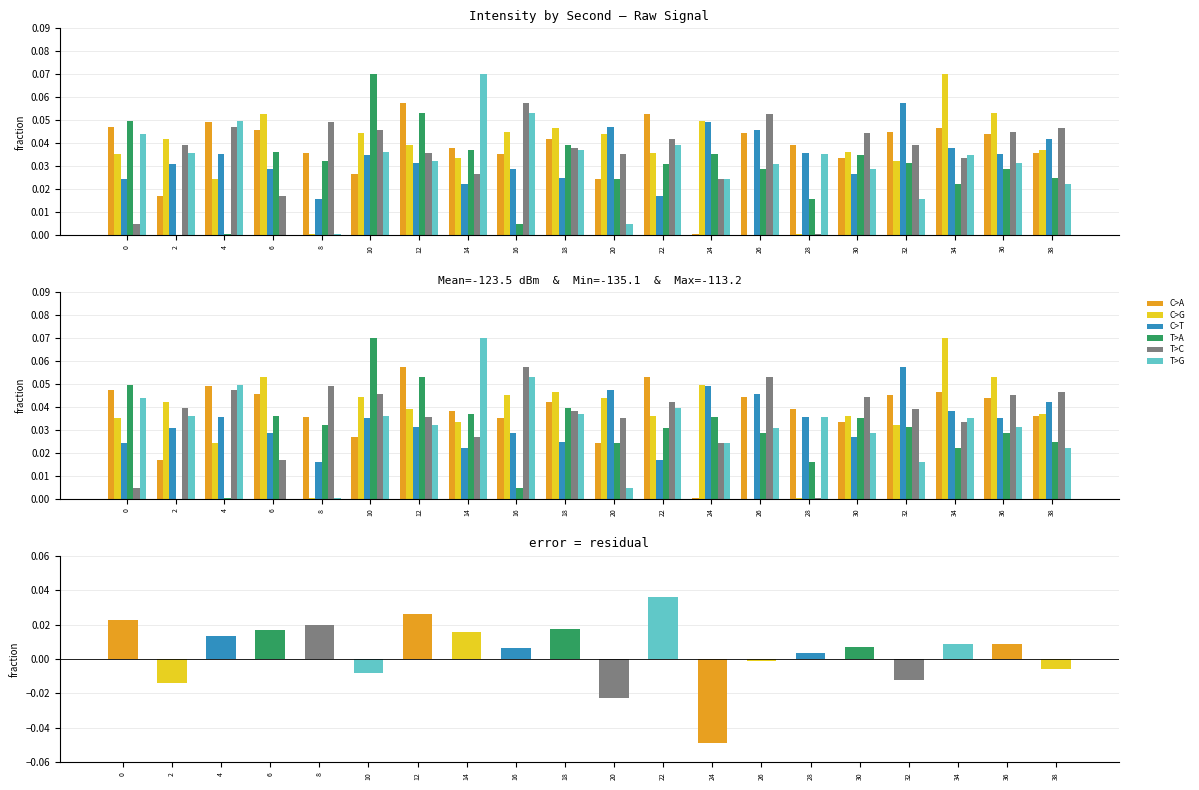

Where is C>T nearest to the value 0?

8